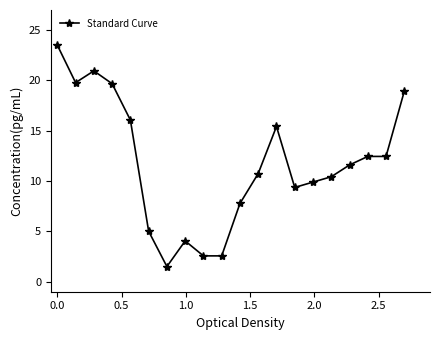

What is the sum of all values?

234.7